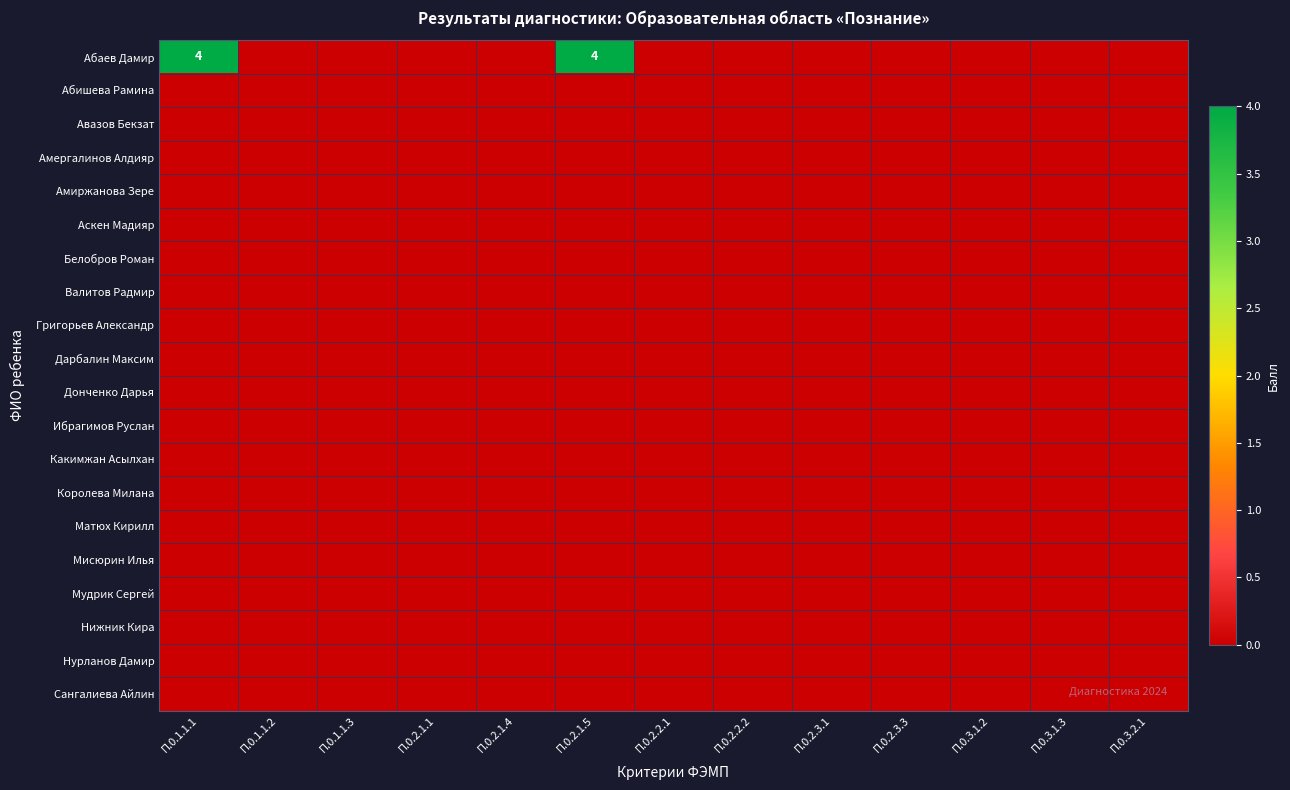

At П.0.2.1.5, list the series in order from largest to smallest.

Абаев Дамир, Абишева Рамина, Авазов Бекзат, Амергалинов Алдияр, Амиржанова Зере, Аскен Мадияр, Белобров Роман, Валитов Радмир, Григорьев Александр, Дарбалин Максим, Донченко Дарья, Ибрагимов Руслан, Какимжан Асылхан, Королева Милана, Матюх Кирилл, Мисюрин Илья, Мудрик Сергей, Нижник Кира, Нурланов Дамир, Сангалиева Айлин